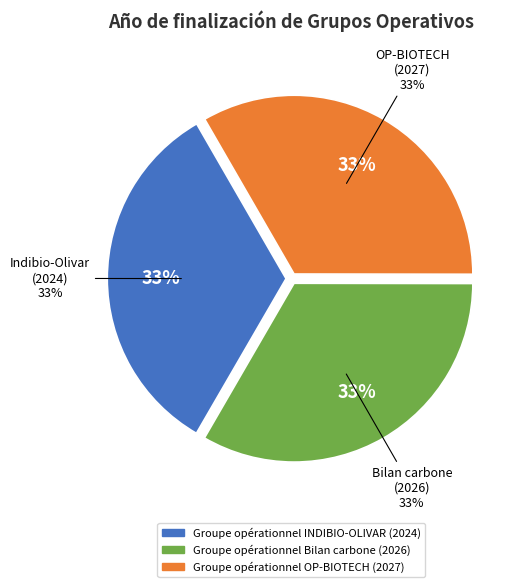

Is there a majority slice in this chart?

No